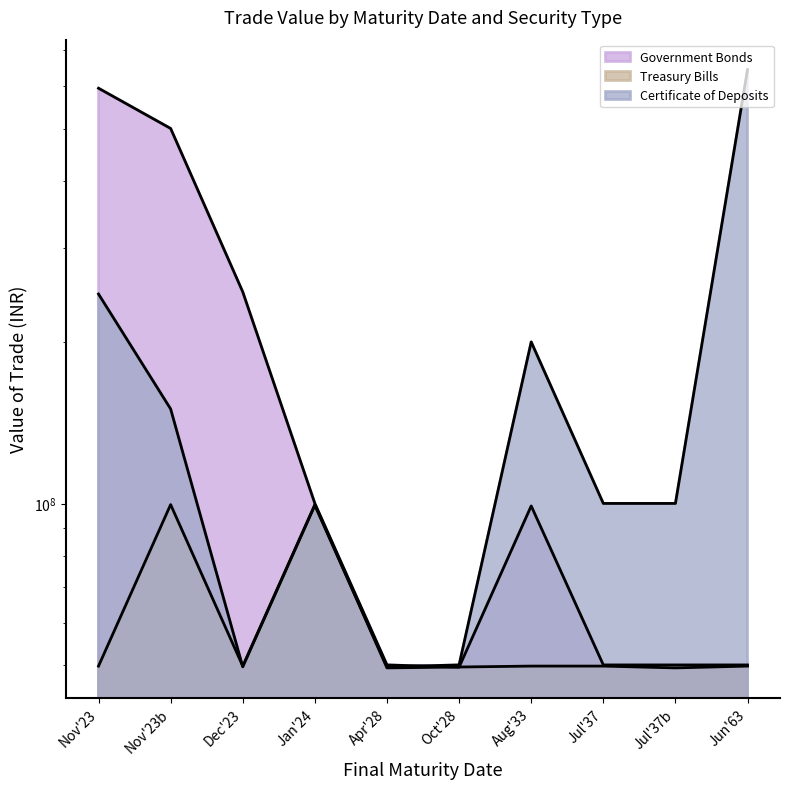

How many times do Certificate of Deposits and Government Bonds cross each other?

1